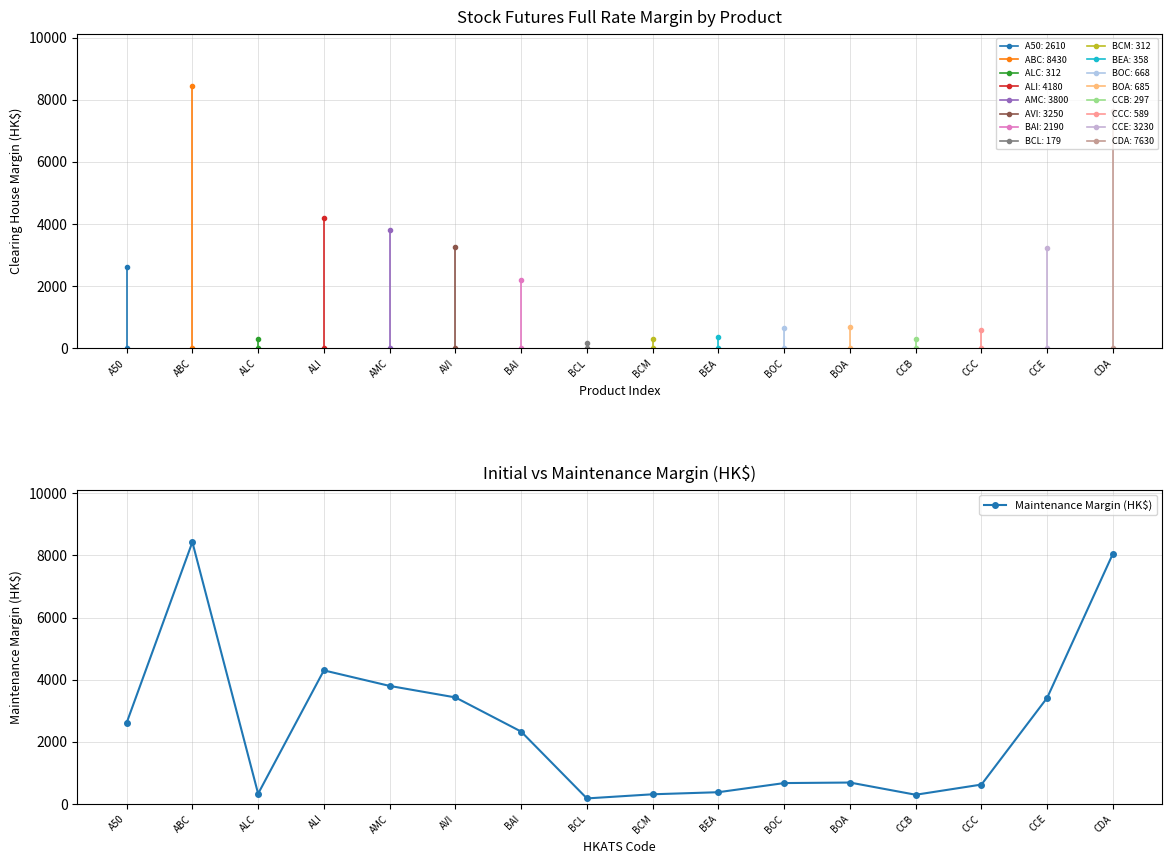

At which category does the data reach its first local peak?

ABC